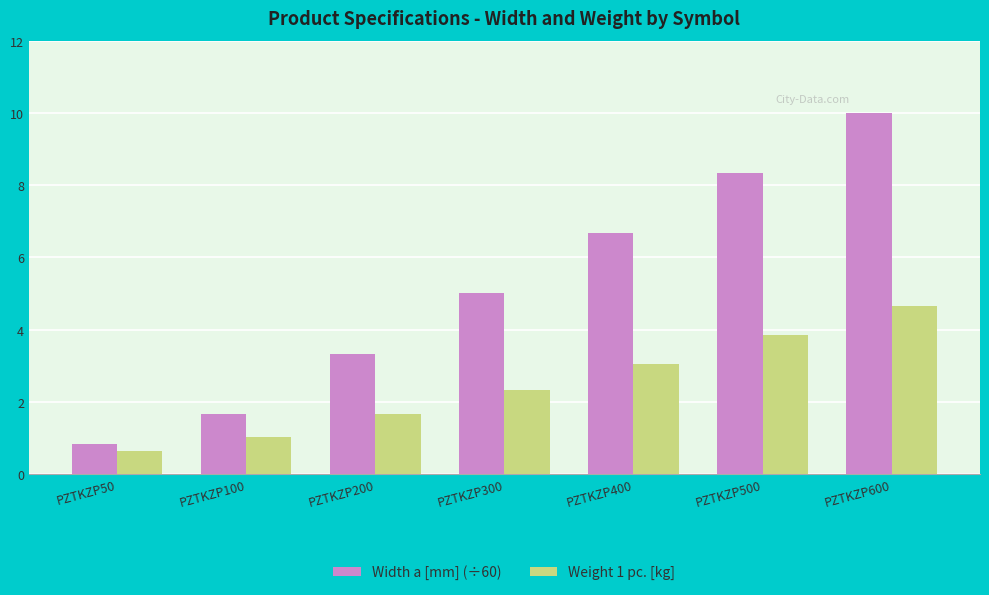

Does the chart contain any negative values?

No